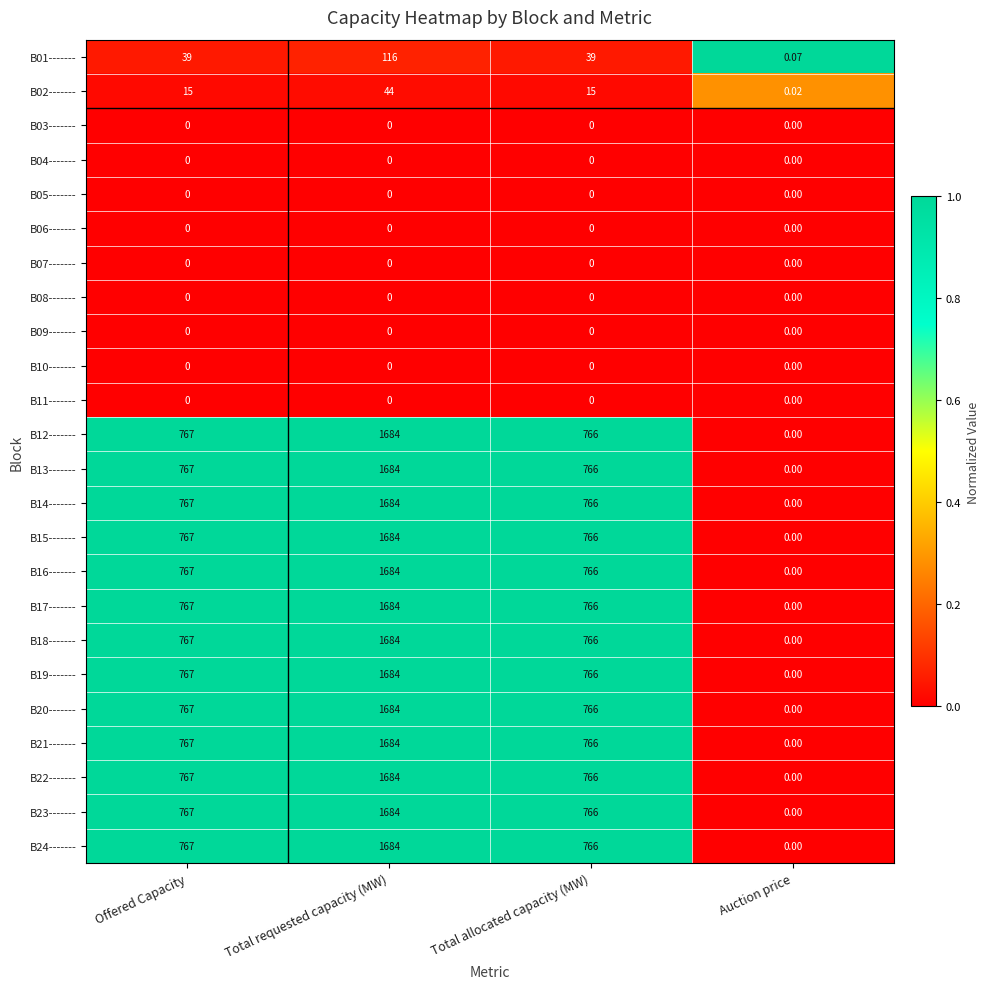

Which label corresponds to the largest value in the chart?

Total requested capacity (MW)